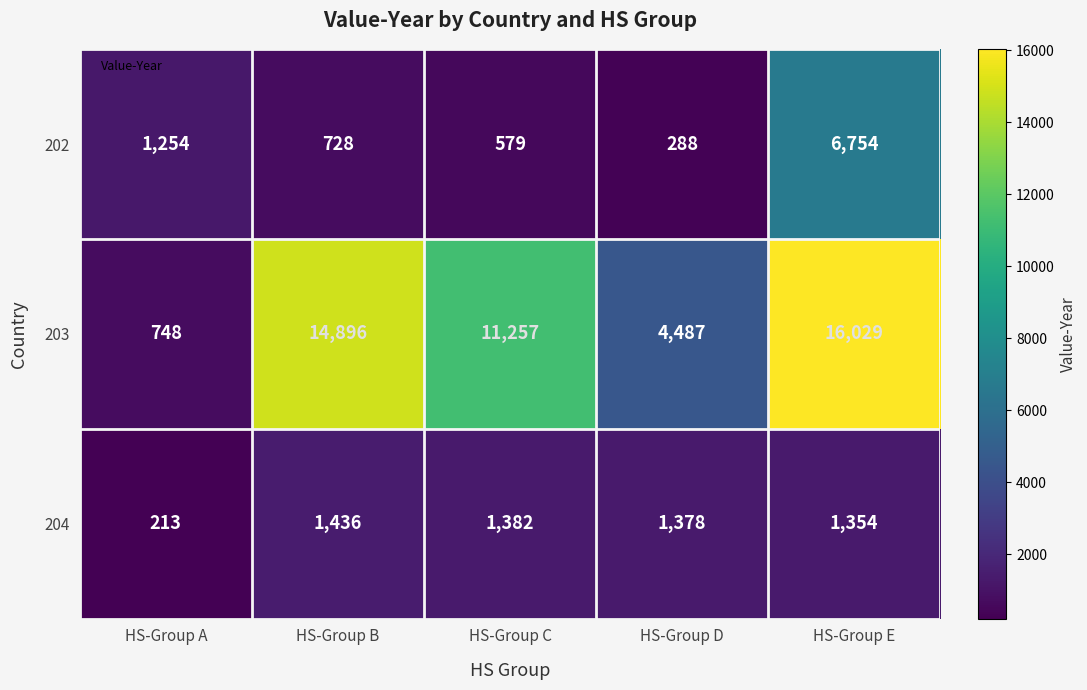

What is the sum of the 203 values at HS-Group C and HS-Group D?

15744